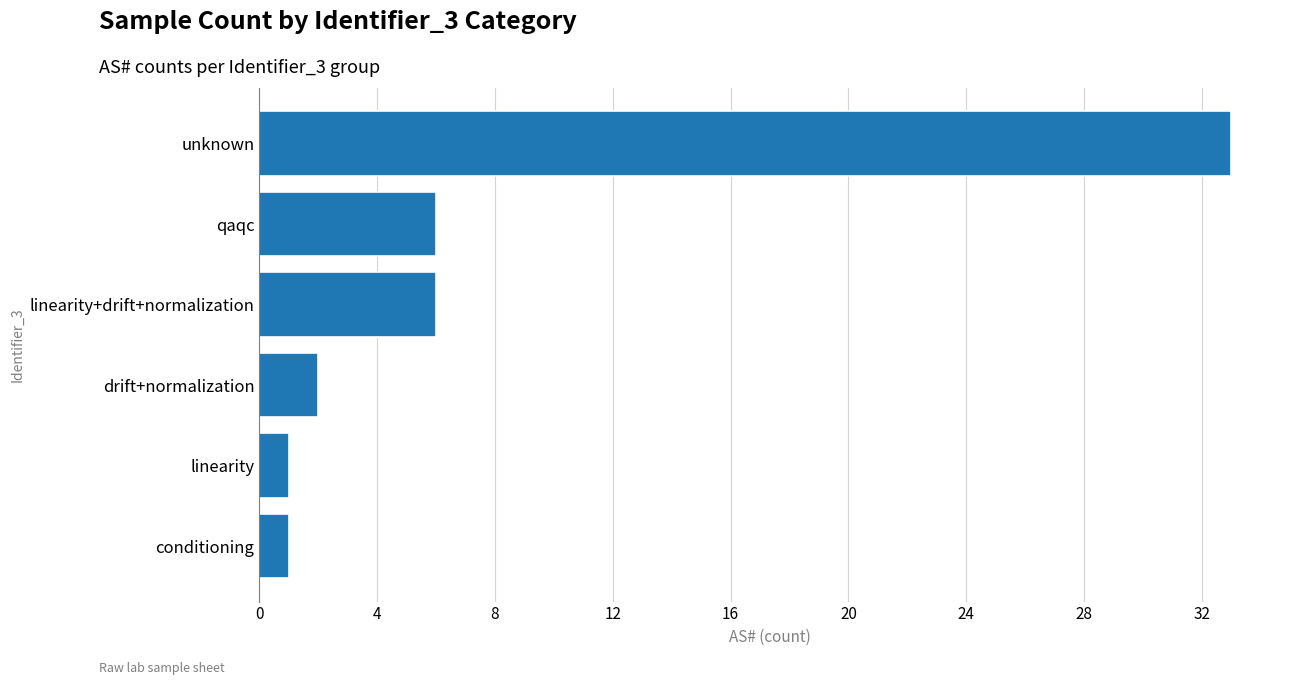

Are the bars horizontal?

Yes